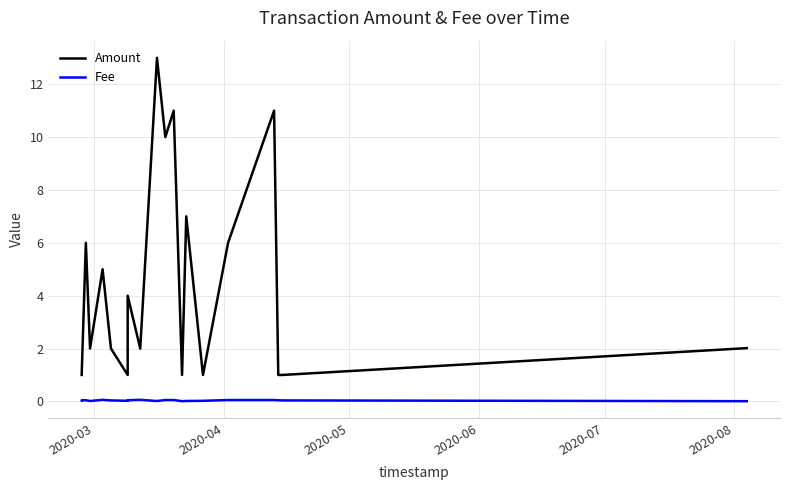

What is the average value of the Amount series?

4.4